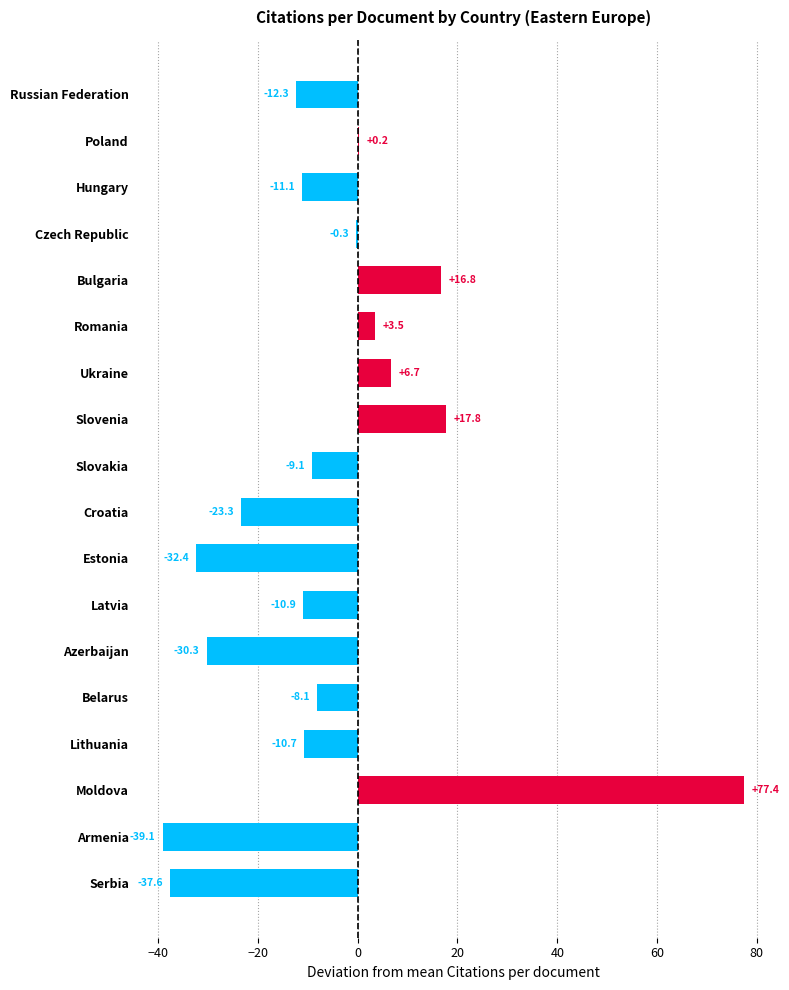

Reading top to bottom, list all the values displayed in this chart.

Russian Federation=-12.3	Poland=0.2	Hungary=-11.1	Czech Republic=-0.3	Bulgaria=16.8	Romania=3.5	Ukraine=6.7	Slovenia=17.8	Slovakia=-9.1	Croatia=-23.3	Estonia=-32.4	Latvia=-10.9	Azerbaijan=-30.3	Belarus=-8.1	Lithuania=-10.7	Moldova=77.4	Armenia=-39.1	Serbia=-37.6